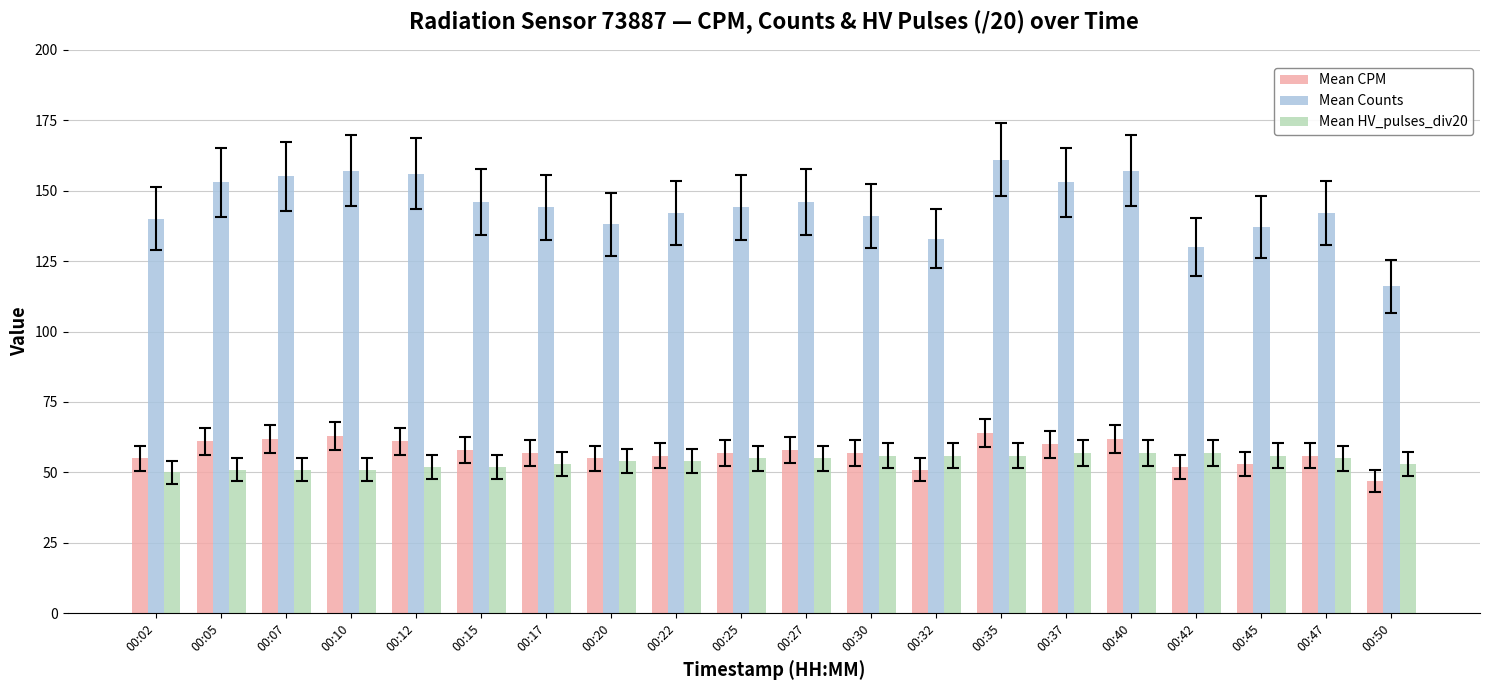

Is it true that Mean HV_pulses_div20 equals 56 at 00:45?

True